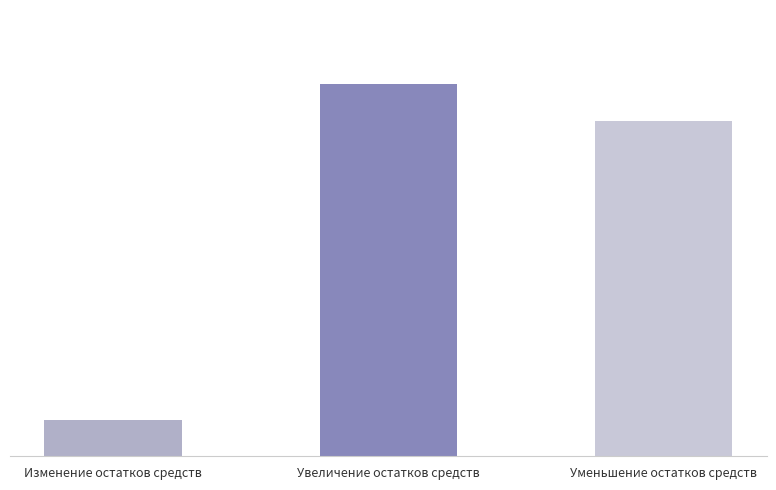

Reading right to left, list all the values displayed in this chart.

429578554.6	476062638.4	46484083.9